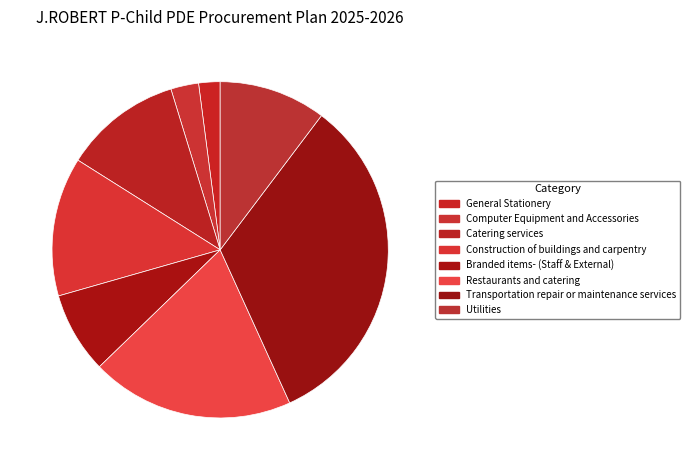

What is the change in value from Construction of buildings and carpentry to Utilities?

-1500000000